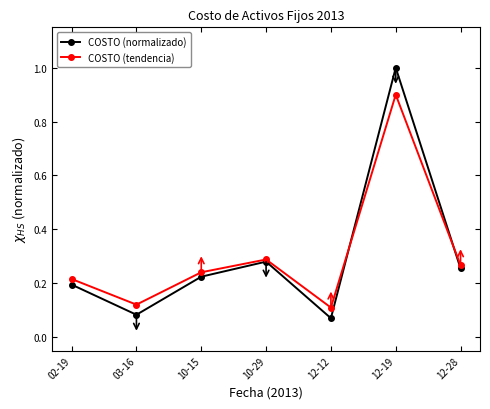

What is the sum of the COSTO (tendencia) values at 10-29 and 12-12?

0.4